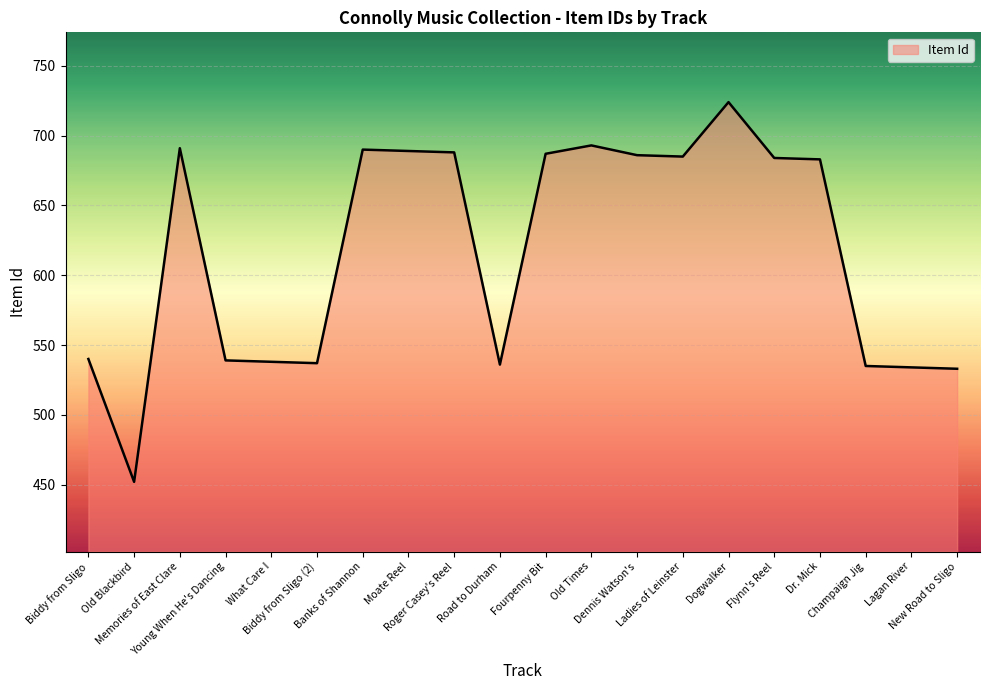

What is the difference between the maximum and minimum values?

272